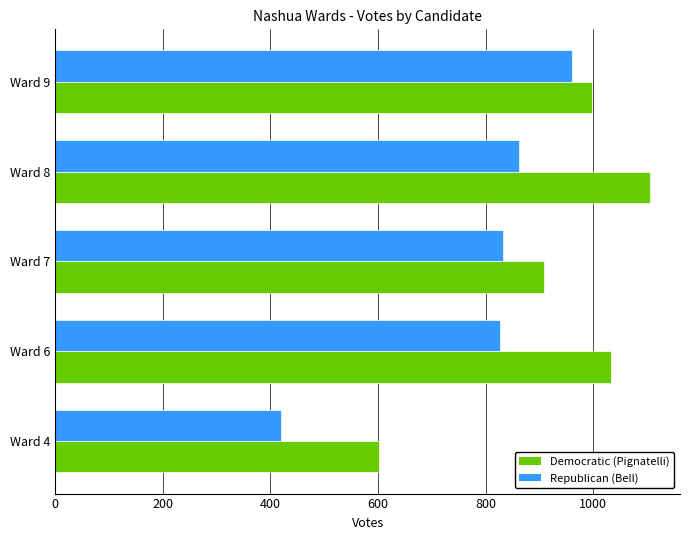

The value of Democratic (Pignatelli) at Ward 4 is 995. True or false?

False